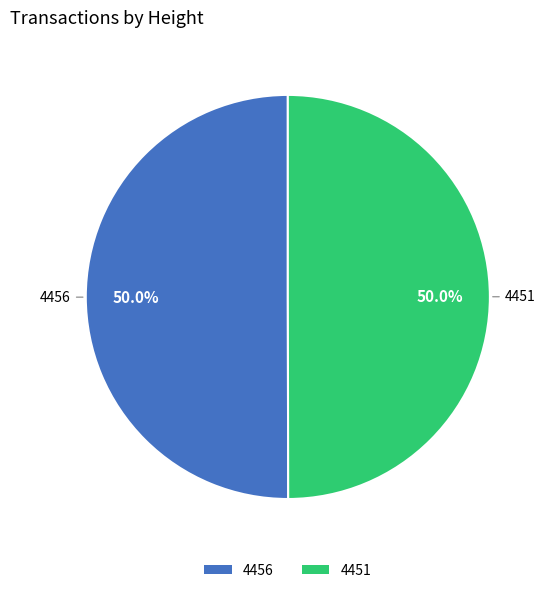

How much of the chart is everything except 4456?

50.0%